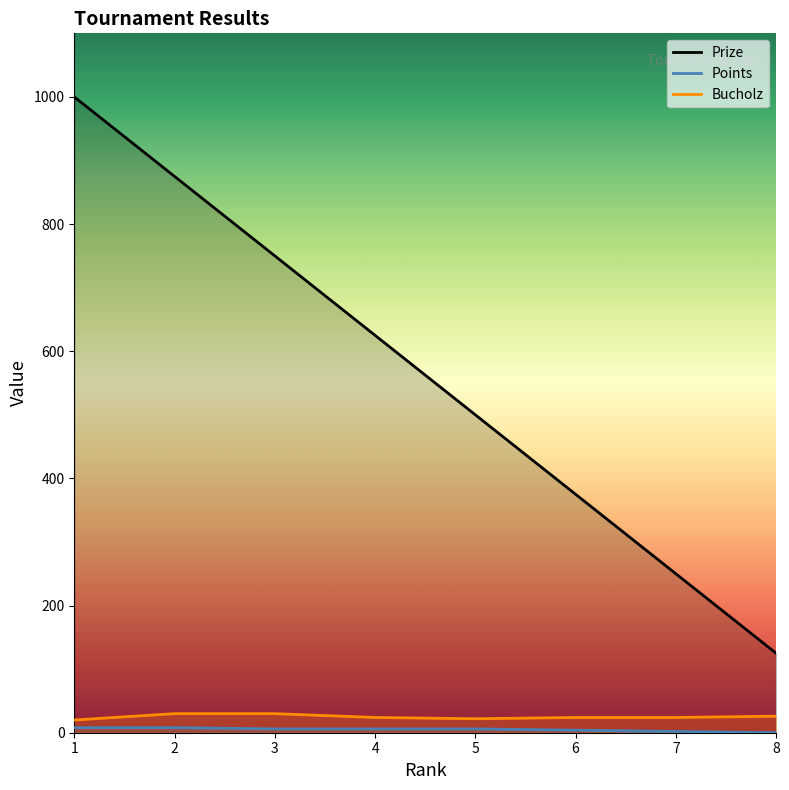

What is the difference between the second highest and minimum values in the Bucholz series?

10